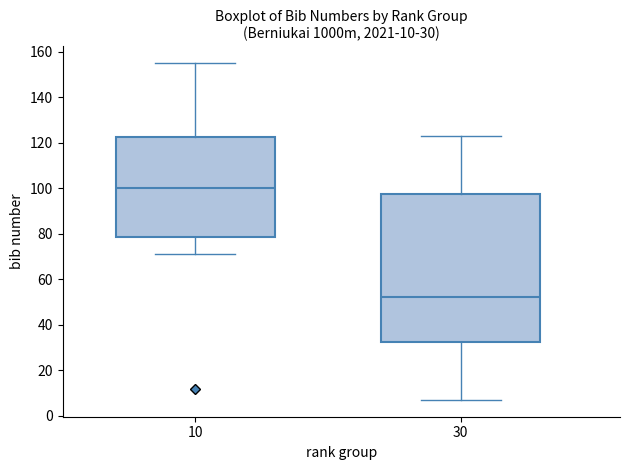

Which box is the tallest, from its lower edge to its upper edge?

30